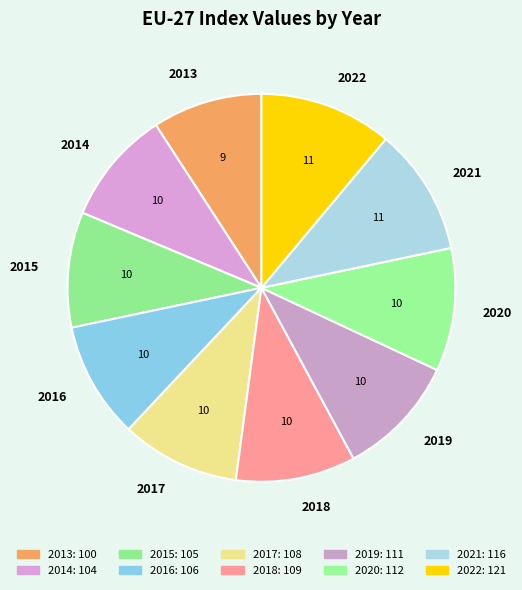

How many slices are in this pie chart?

10